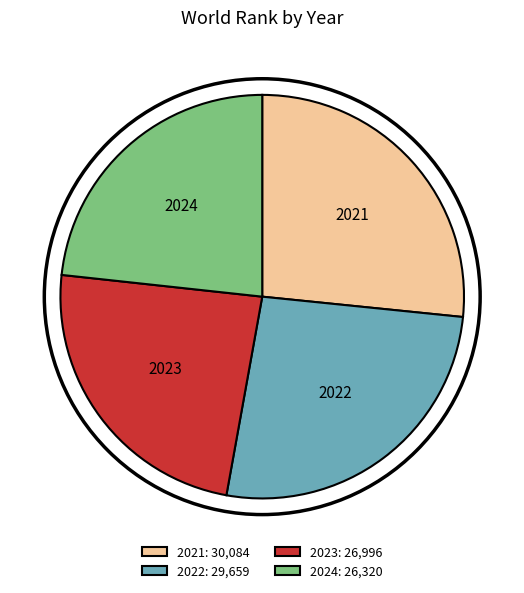

Approximately how many times larger is the value at 2024 compared to 2022?

0.9